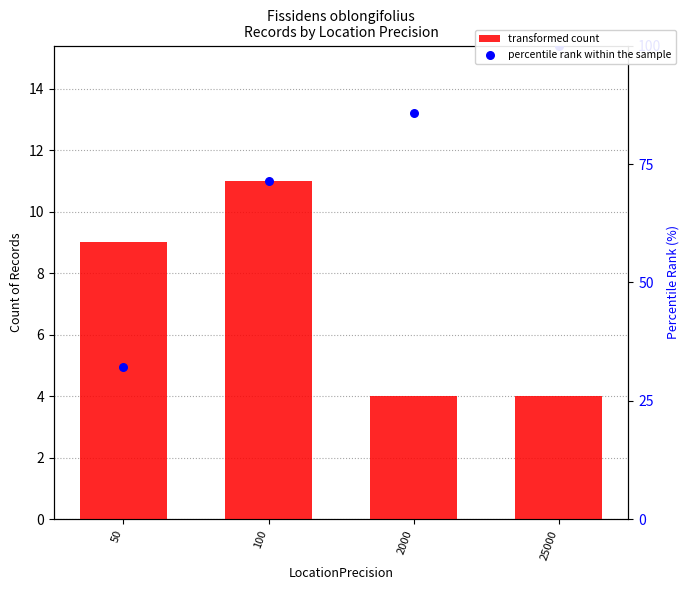

Is the value of percentile rank within the sample at 25000 greater than the value of transformed count at 2000?

Yes